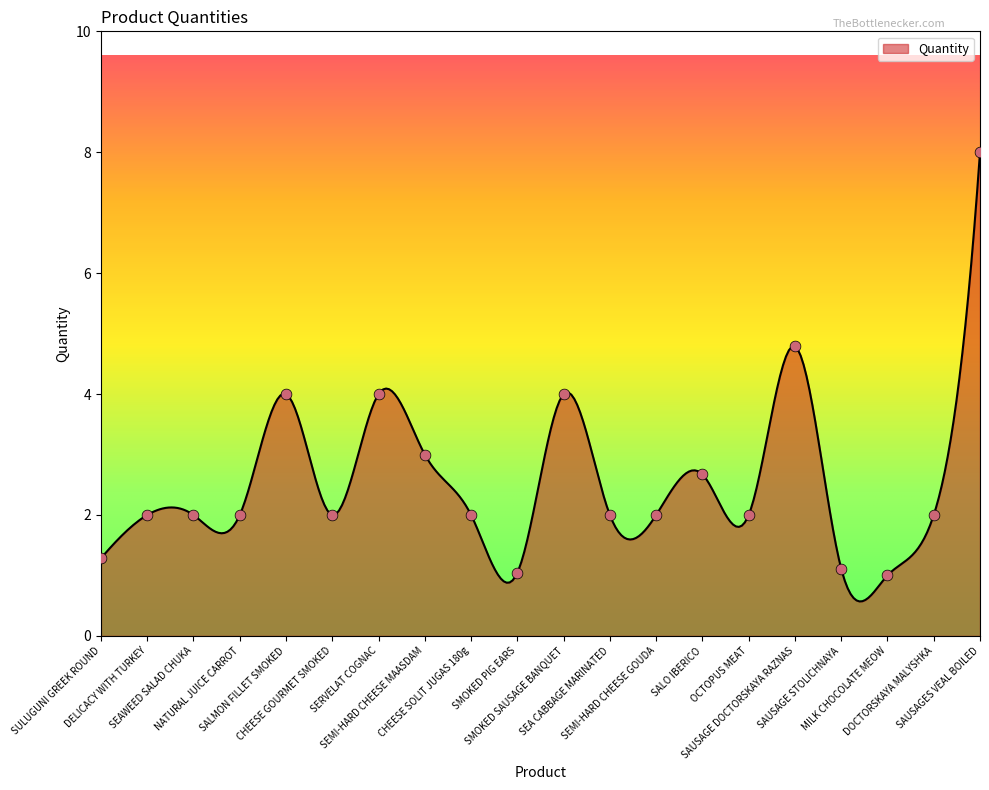

Between CHEESE GOURMET SMOKED and OCTOPUS MEAT, which is larger?

CHEESE GOURMET SMOKED